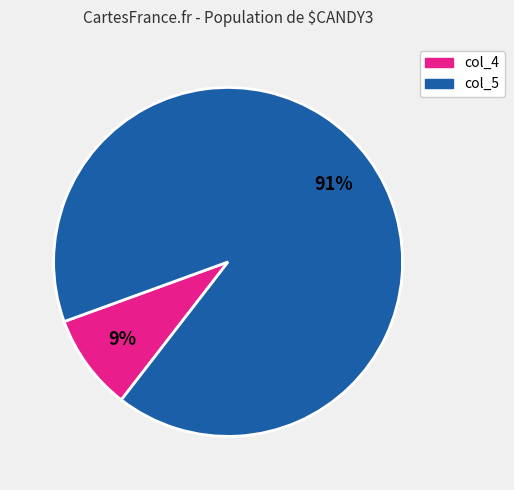

How many slices are in this pie chart?

2